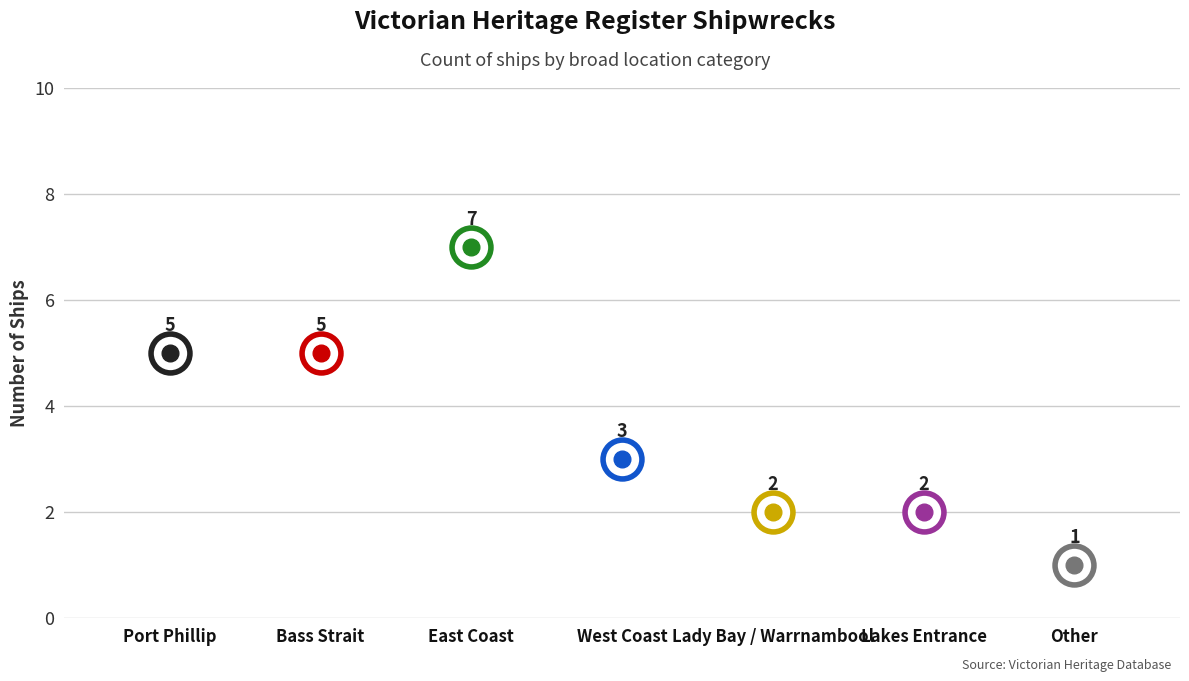

What is the value of the 5th point from the left?

2